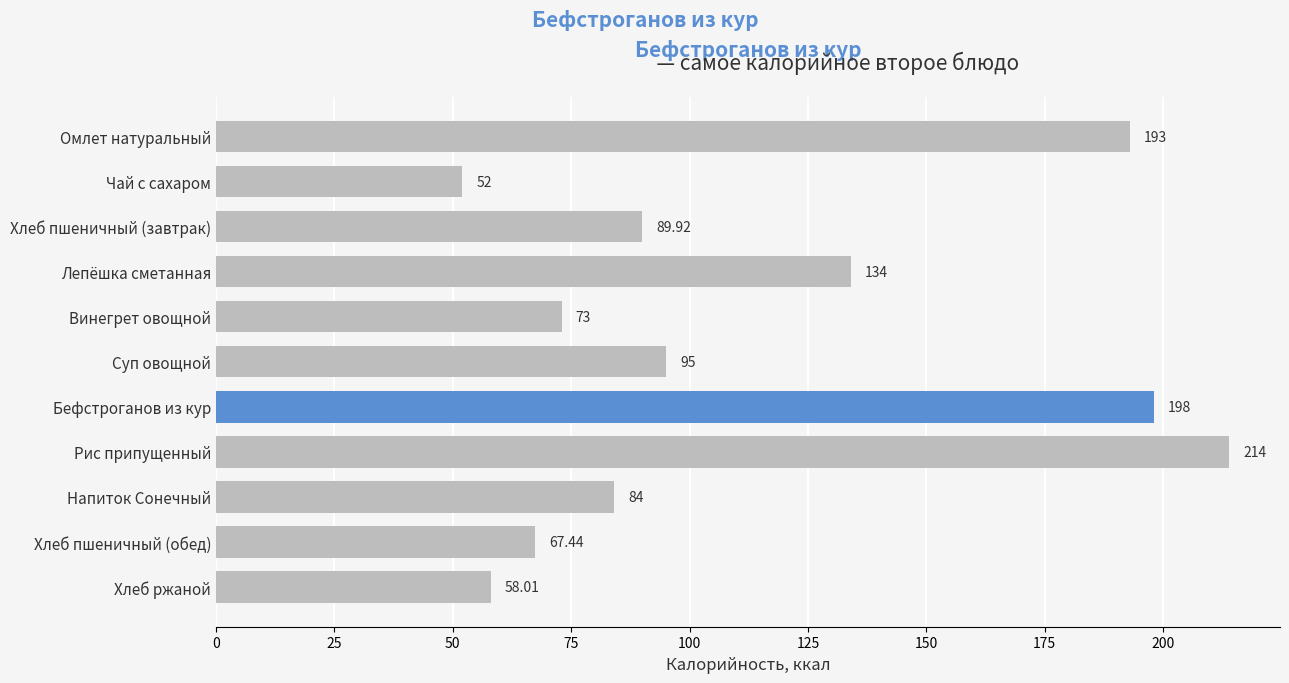

What is the difference between the maximum and second lowest values?

156.0